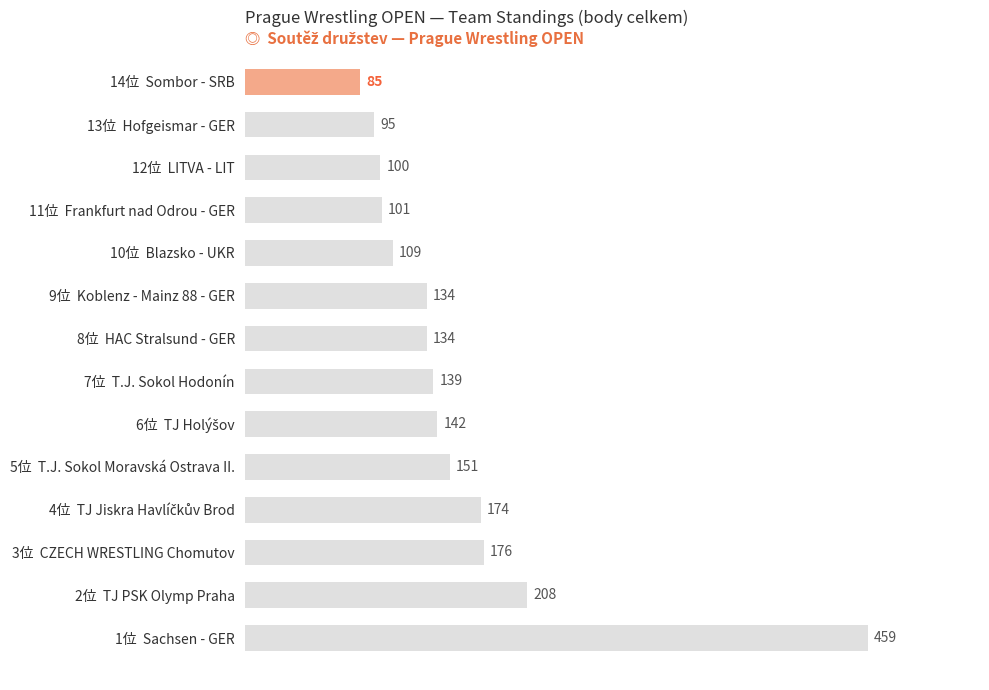

Which category has the highest value across all series?

1位  Sachsen - GER